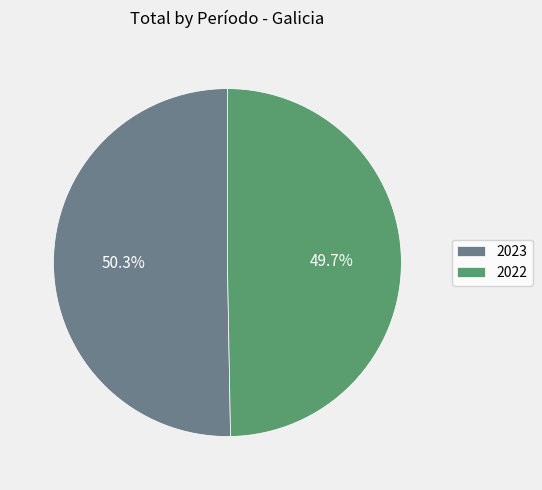

How many segments does this pie chart have?

2